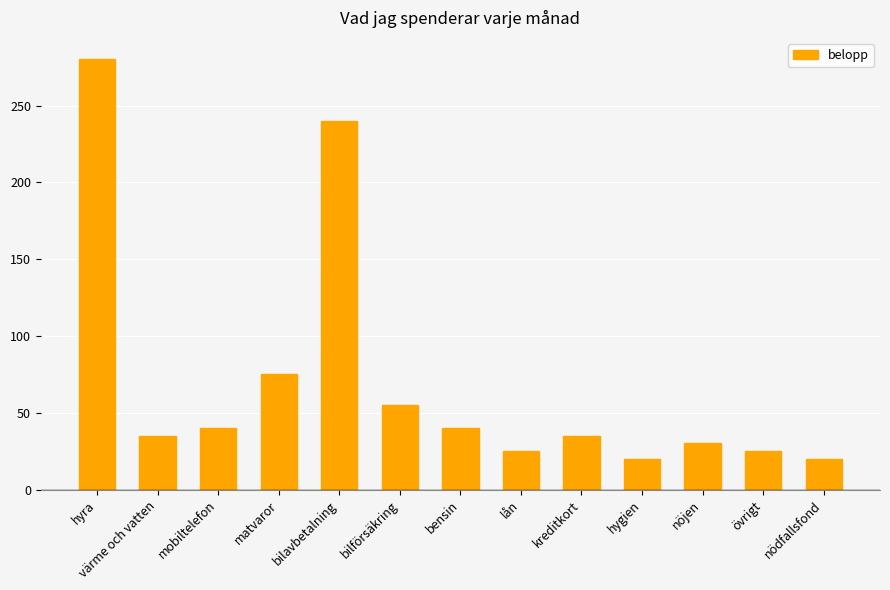

At which label does the data first exceed 35?

hyra